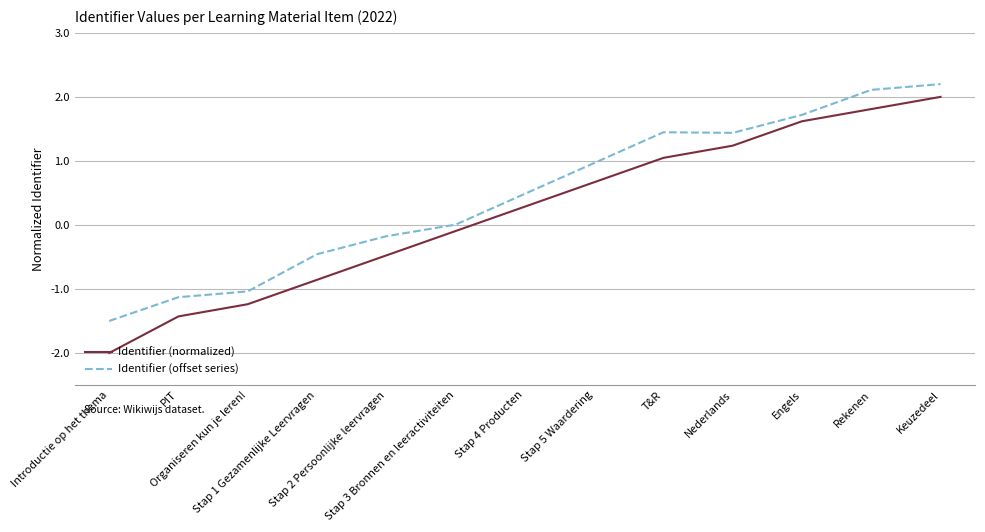

What is the sum of all Identifier (offset series) values?

6.1